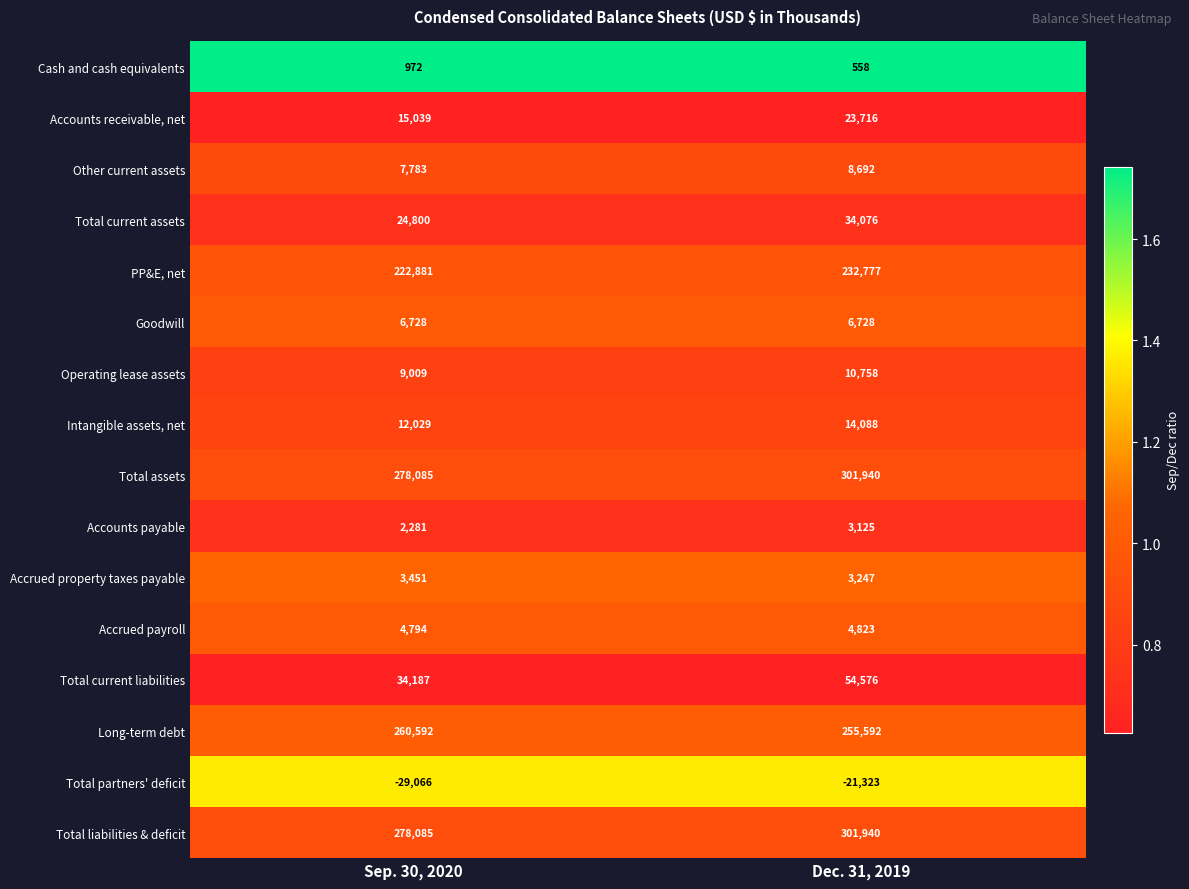

What is the difference between the highest and lowest values at Sep. 30, 2020?

307151